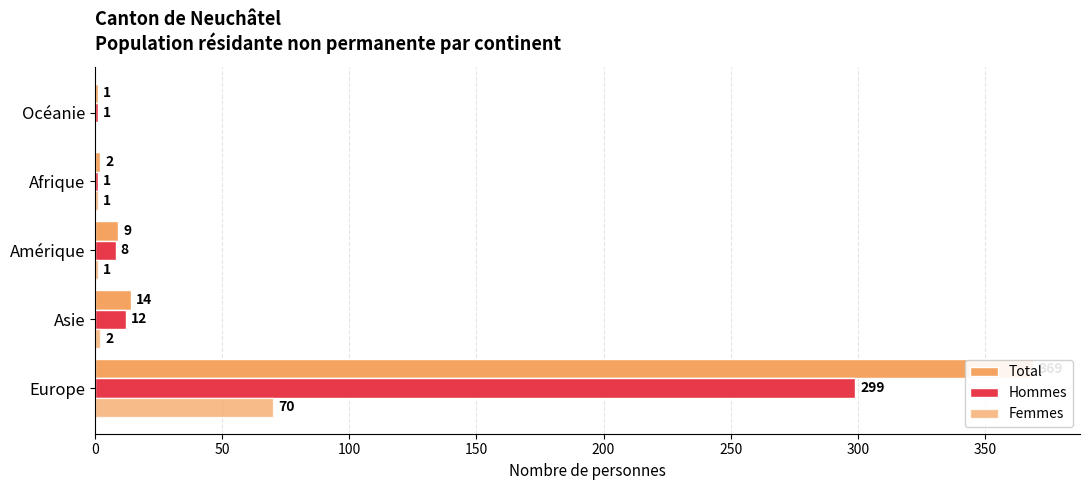

What is the spread (max minus min) of values at 50?

12